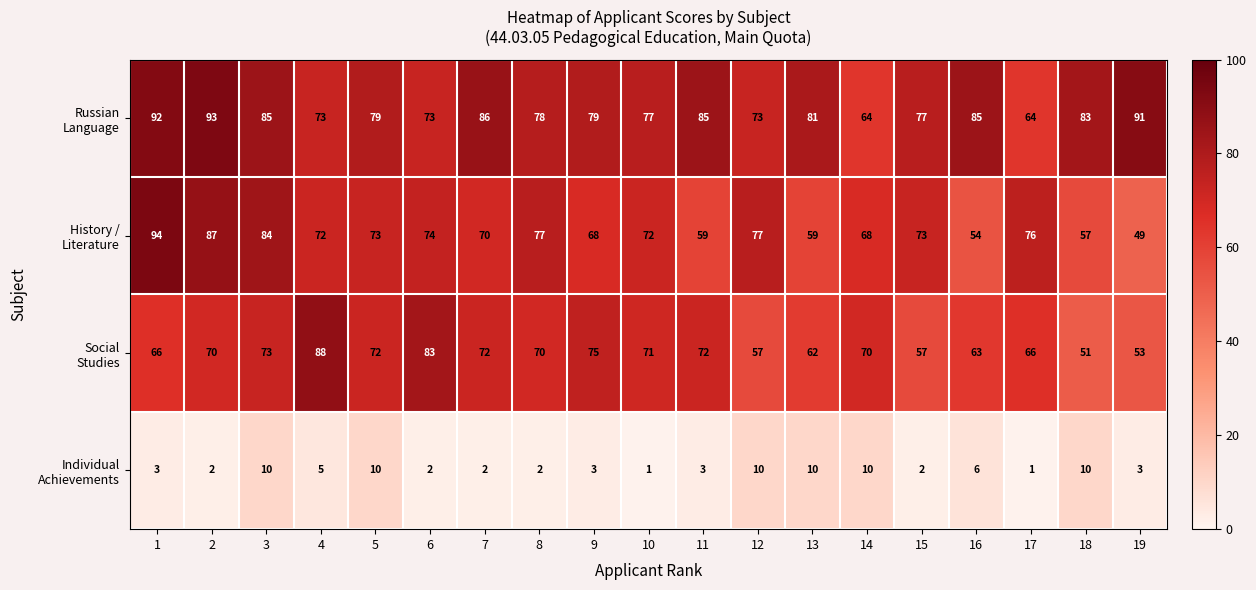

At how many categories does at least one series exceed 73?

18